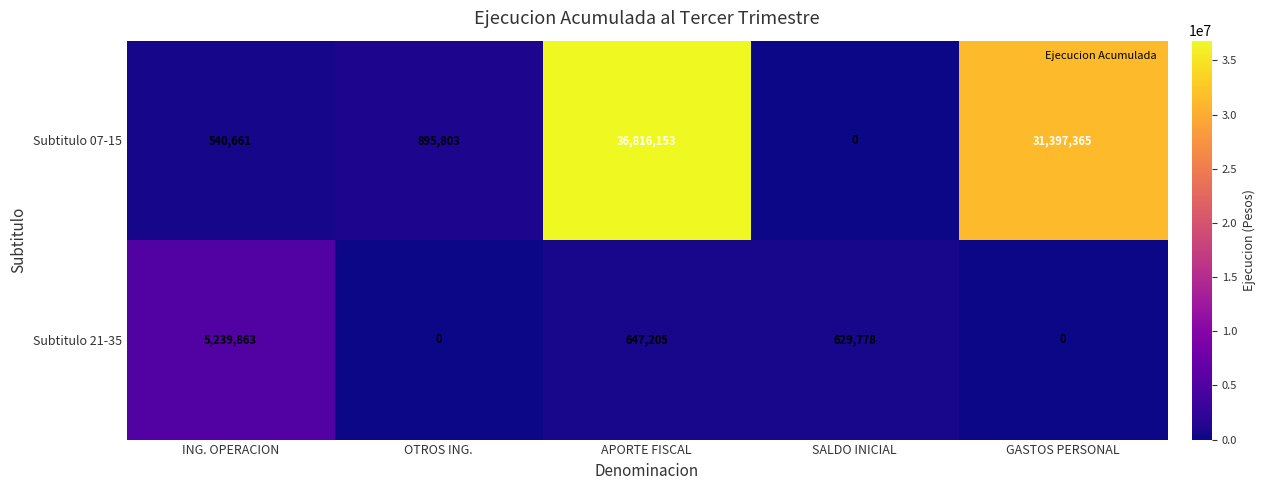

What is the average value of the Subtitulo 21-35 series?

1303369